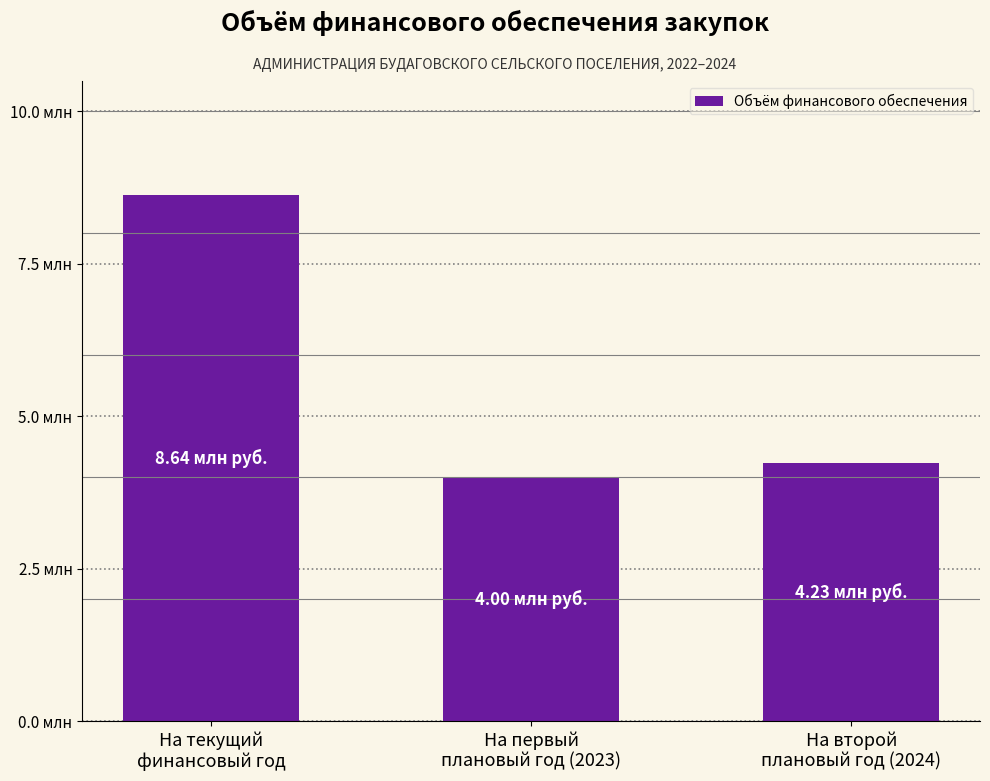

List the labels in order of value, largest first.

На текущий
финансовый год, На второй
плановый год (2024), На первый
плановый год (2023)